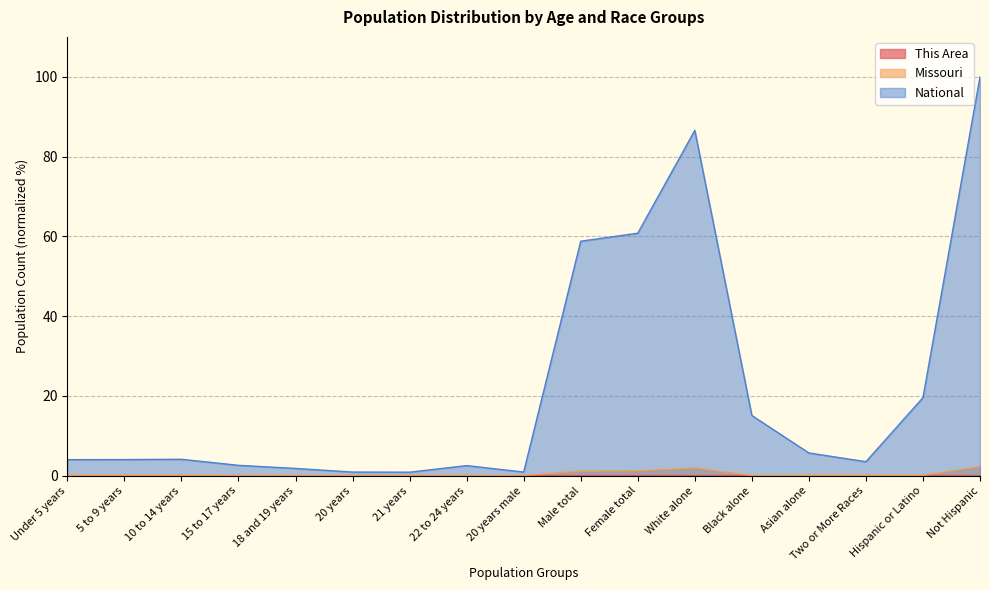

The Missouri series shows 0.0 at 15 to 17 years. True or false?

True